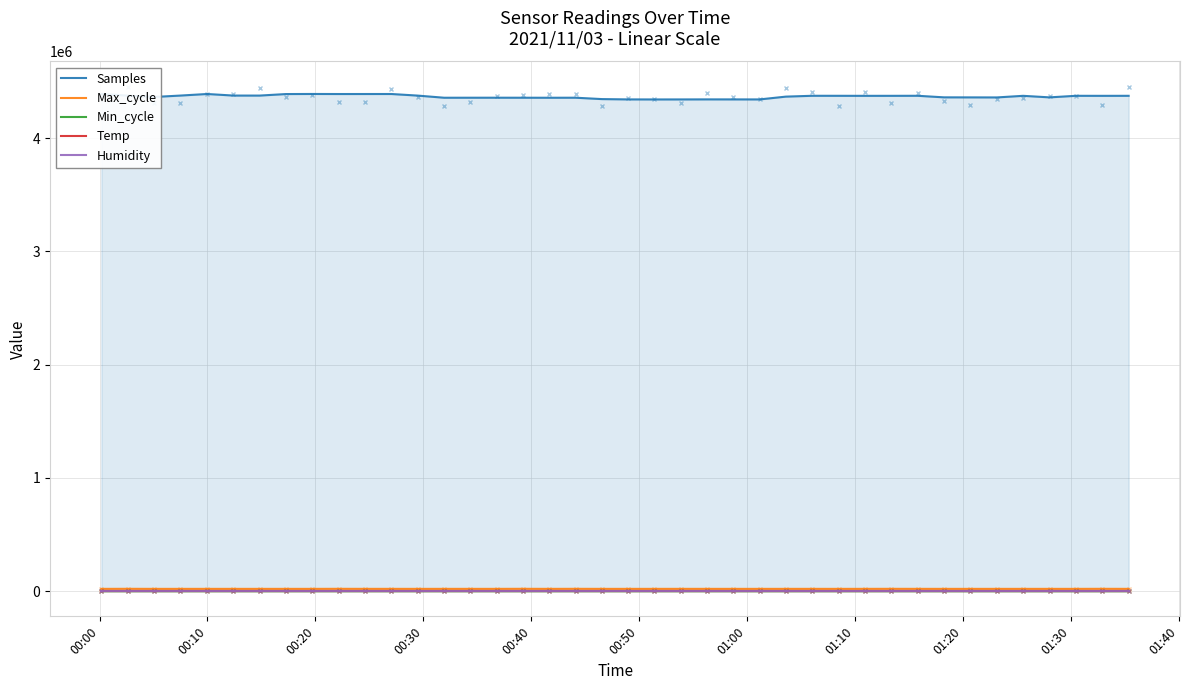

True or false: Min_cycle and Samples intersect in this chart.

False